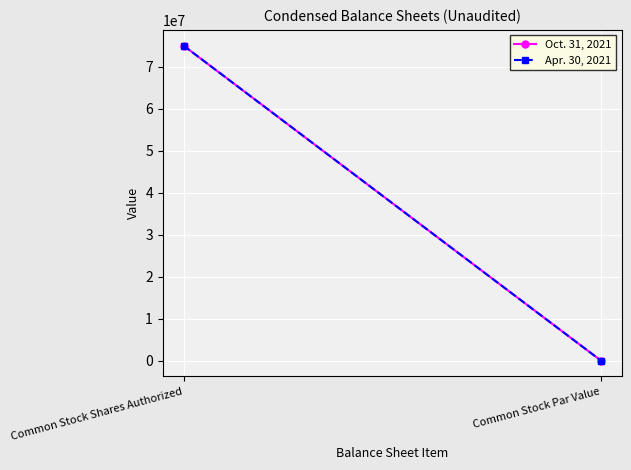

Count the number of data series in this chart.

2